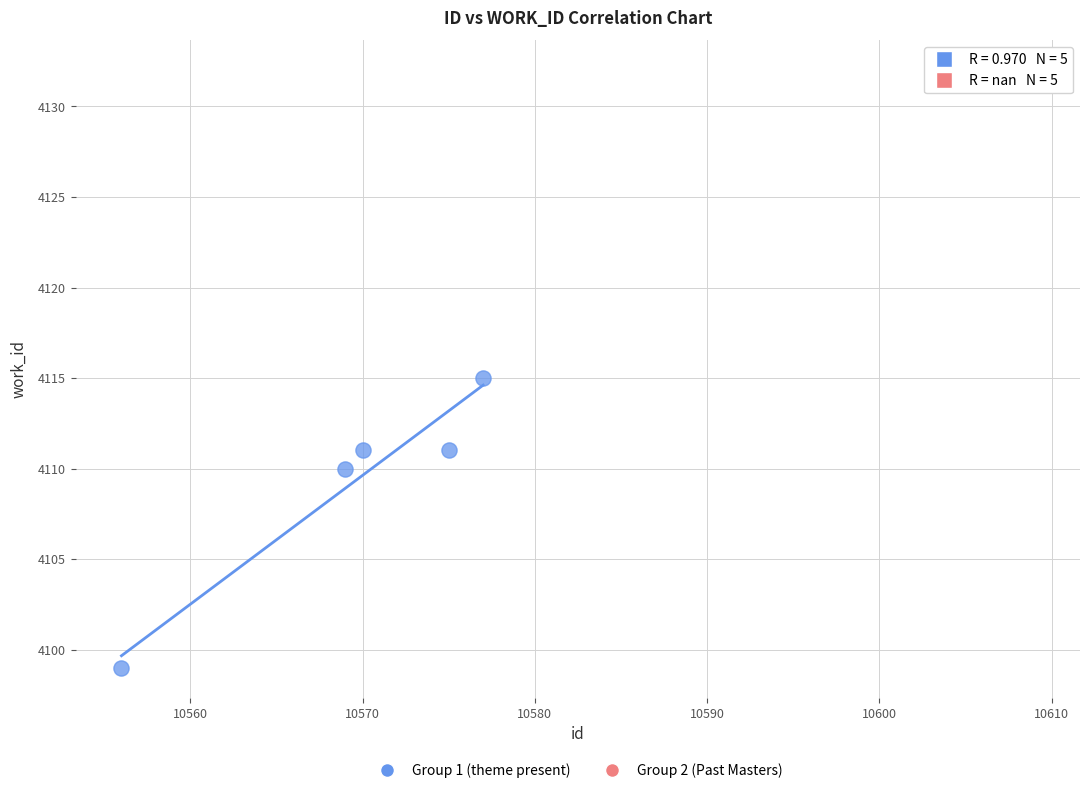

Which series contains the lowest Y value?

Group 1 (theme present)